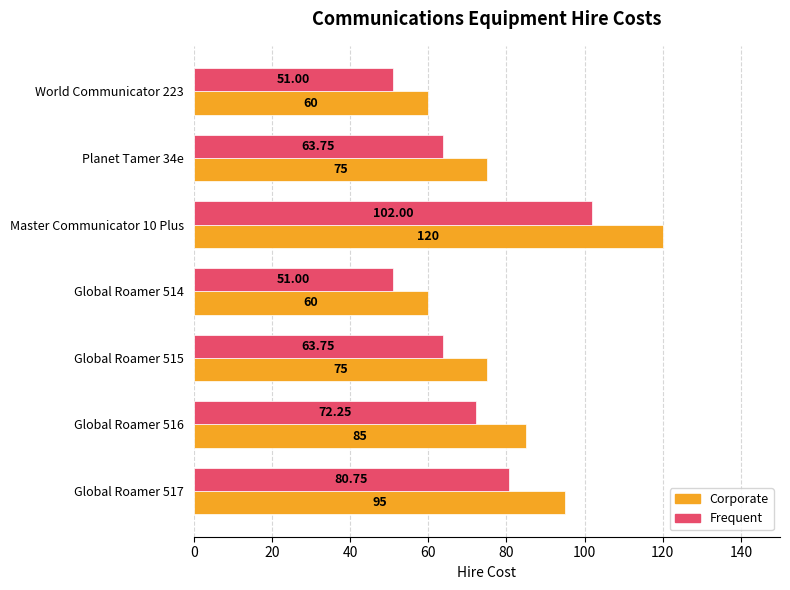

Rank the series by their maximum value, from lowest to highest.

Frequent, Corporate